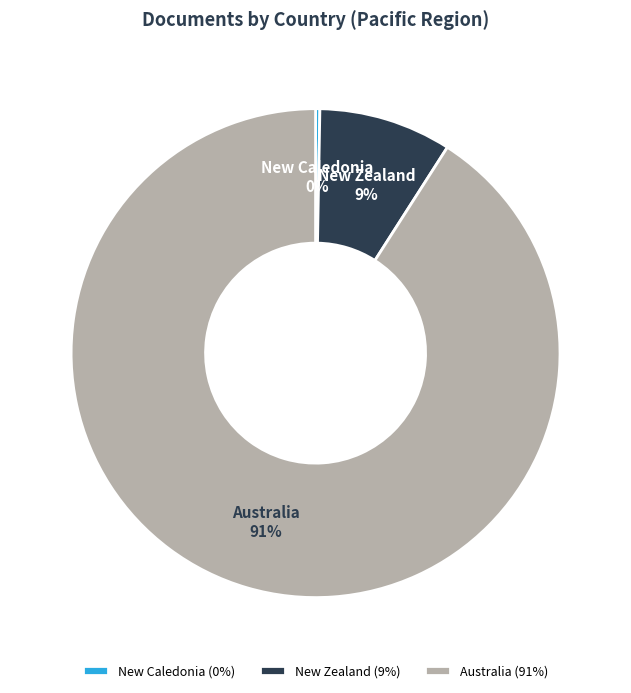

Which category has the smallest portion of the pie?

New Caledonia